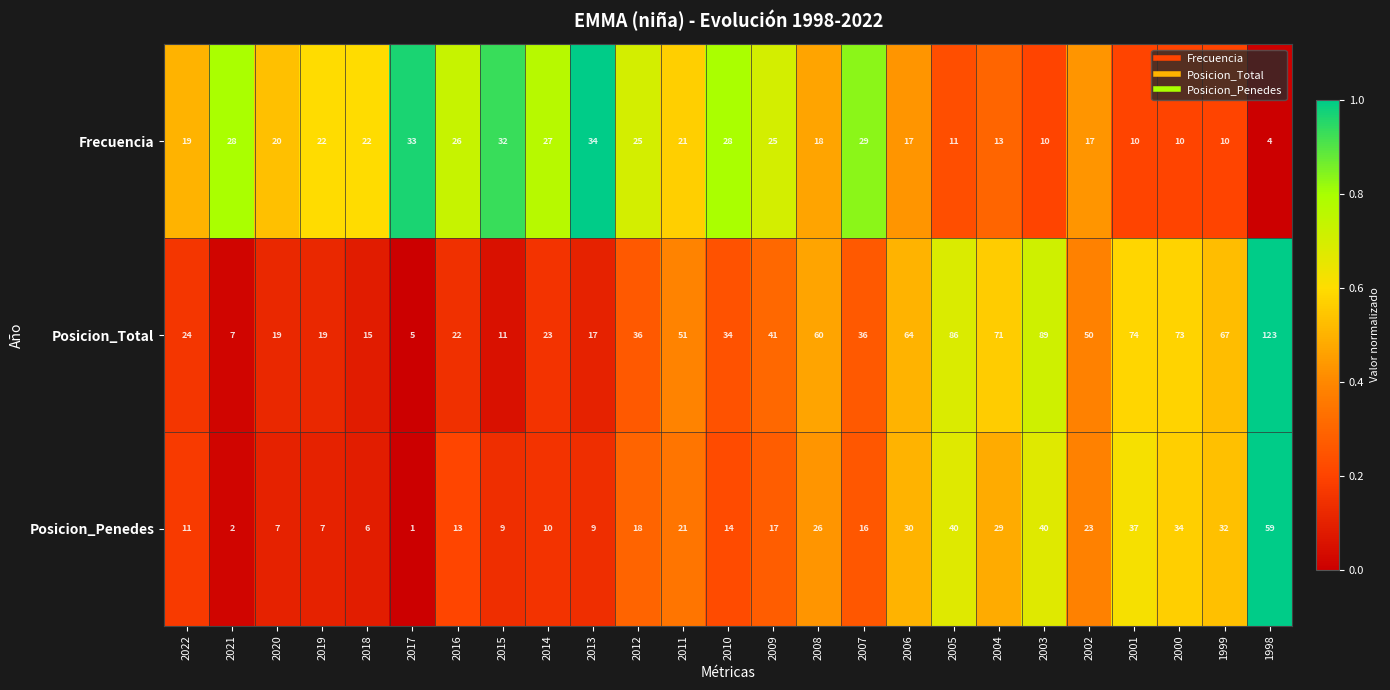

At which label does Frecuencia first exceed 21?

2021